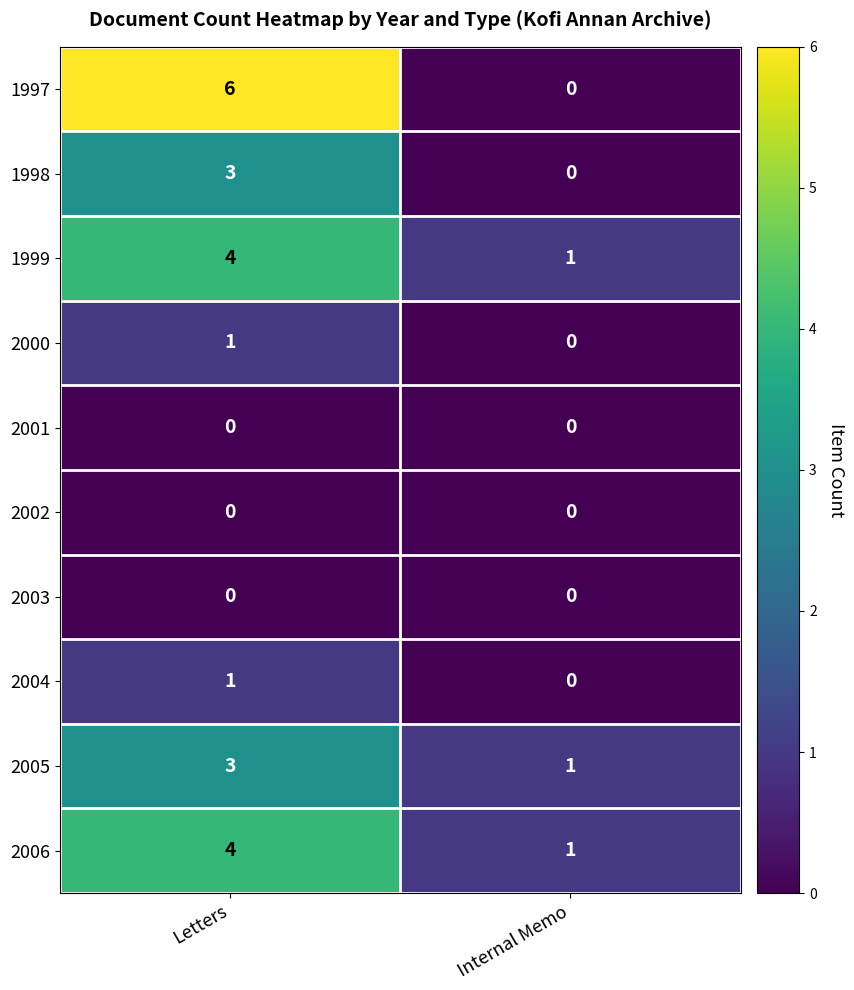

What is the difference between the highest and lowest values at Letters?

6